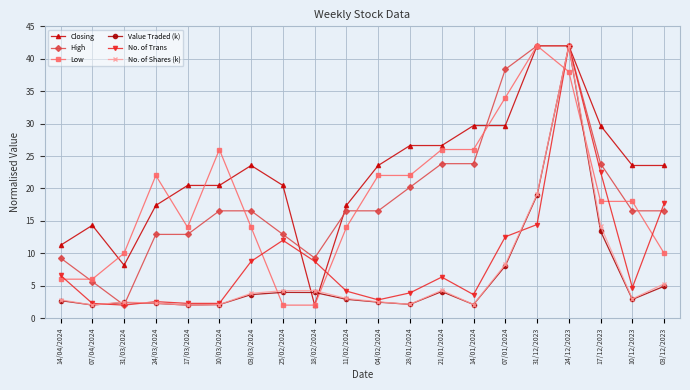

What is the highest value of the No. of Shares (k) series?

42.0